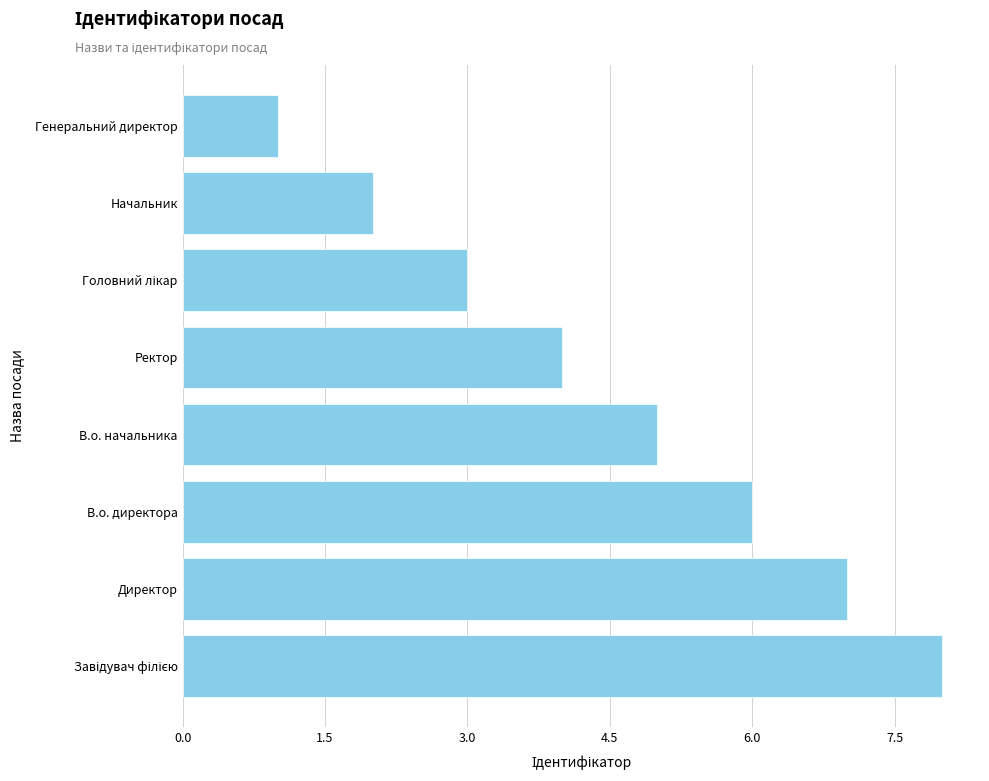

Reading bottom to top, extract all data points from this chart.

8	7	6	5	4	3	2	1